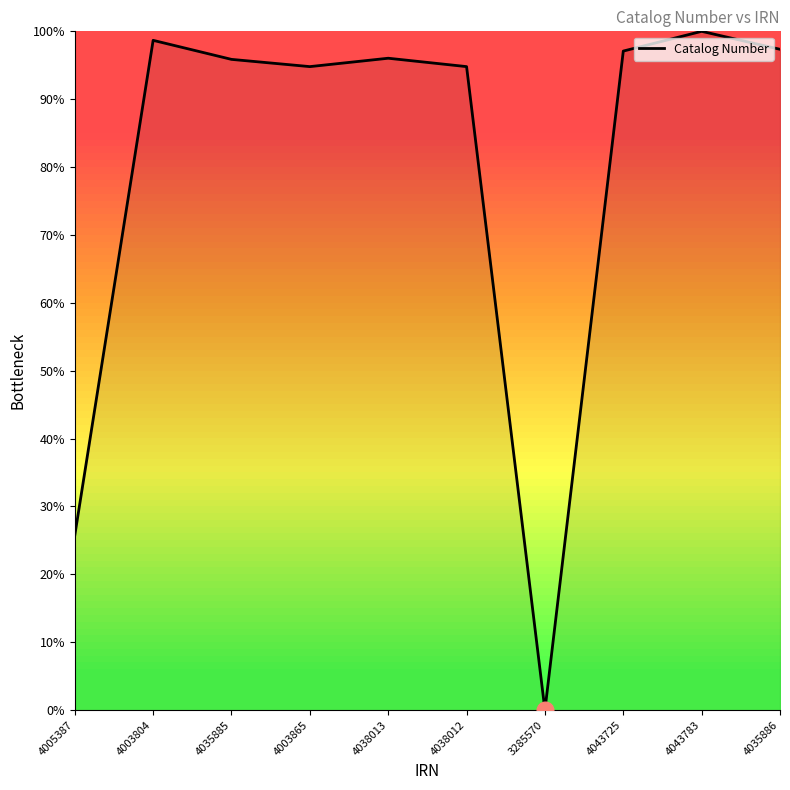

What value does the data have at 4003865?

94.8